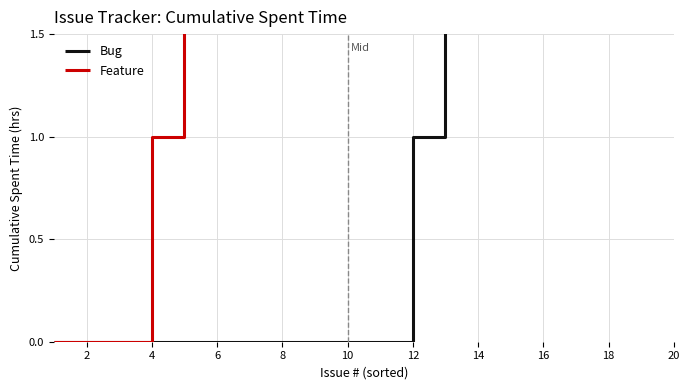

Is this an area chart (filled region under the line)?

No